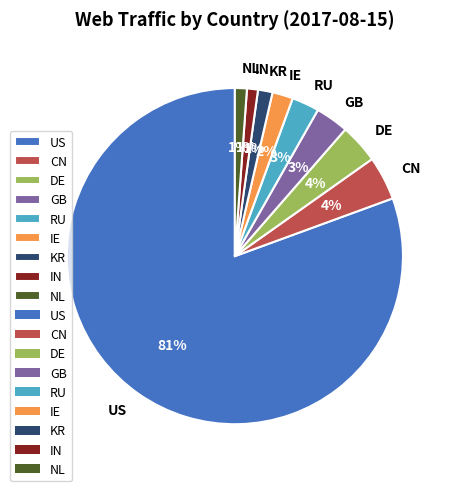

Which slice is the largest?

US